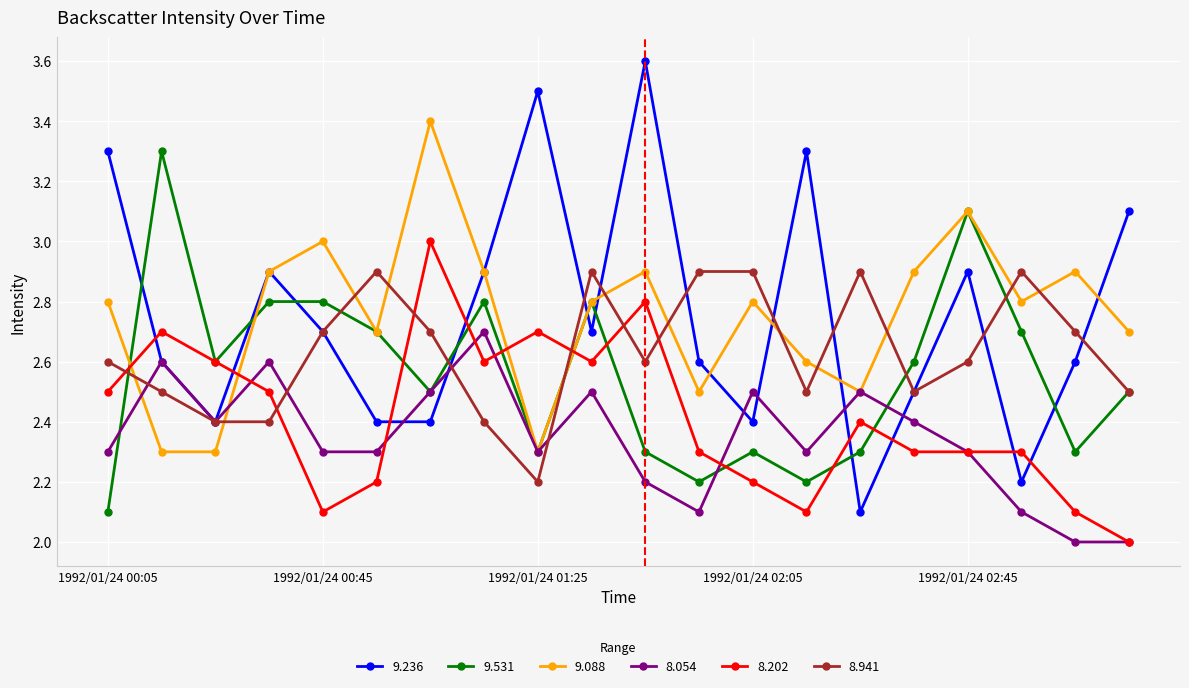

True or false: 9.531 has more than 1 points higher than both neighbors.

True